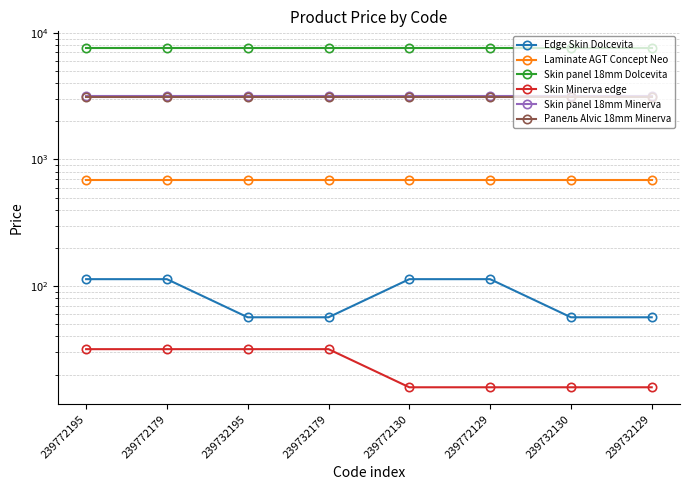

Is this an area chart (filled region under the line)?

No